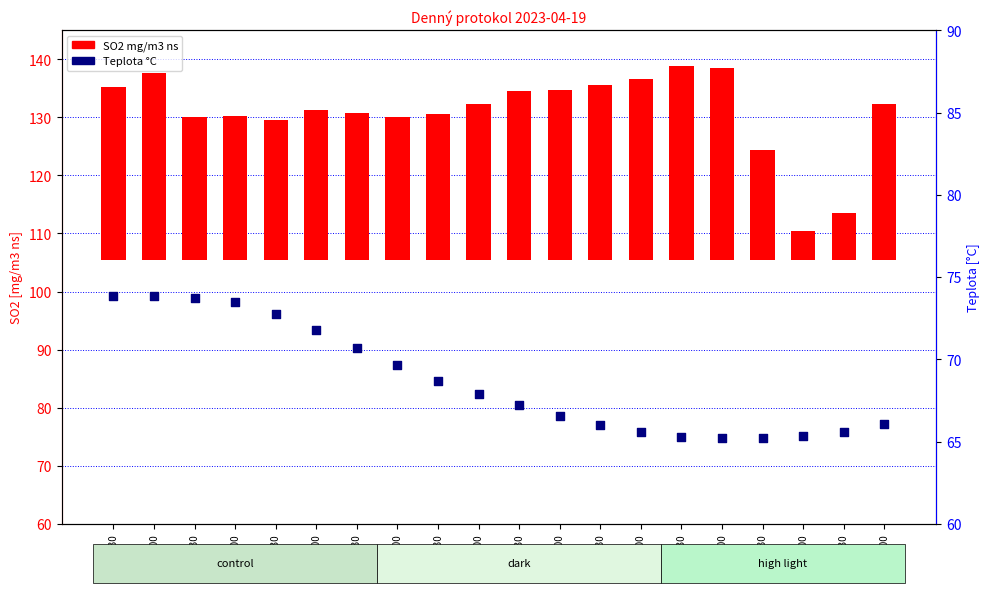

Is the value of SO2 mg/m3 ns at 07:30 greater than the value of Teplota °C at 10:00?

No